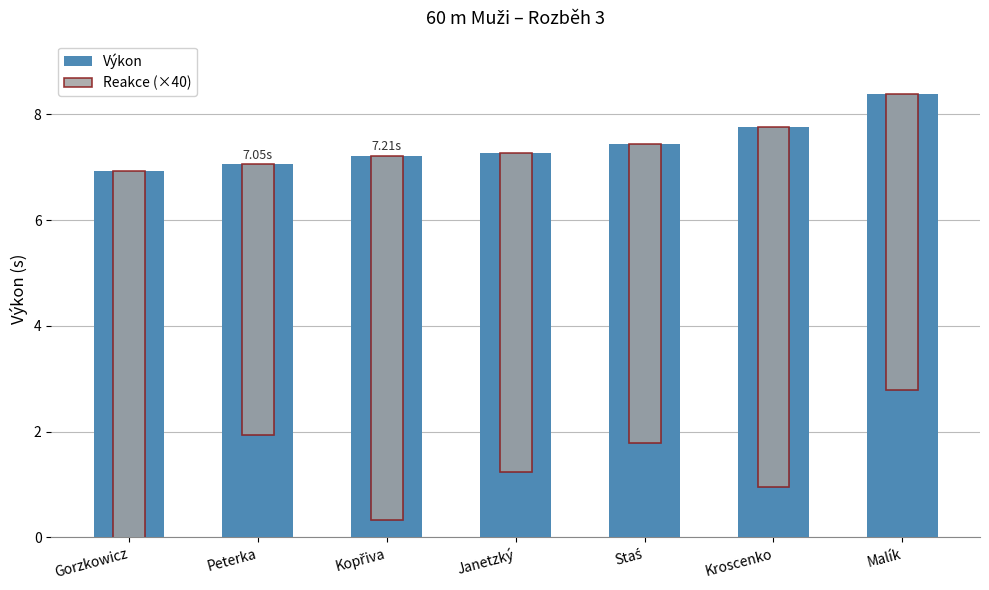

How many categories are shown in the chart?

7